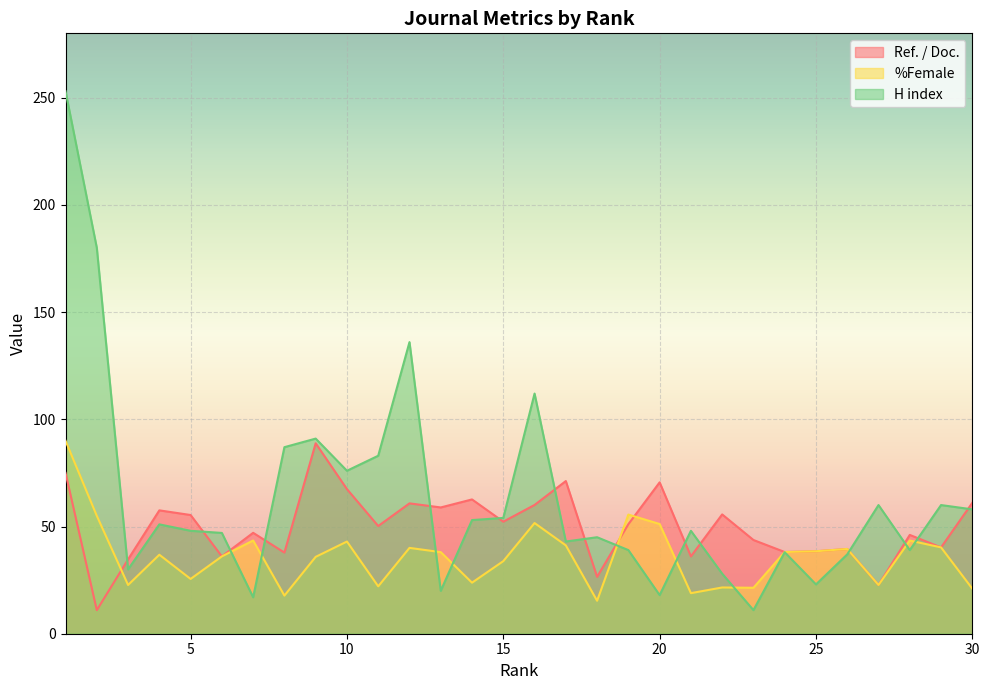

True or false: %Female has more than 1 points higher than both neighbors.

True